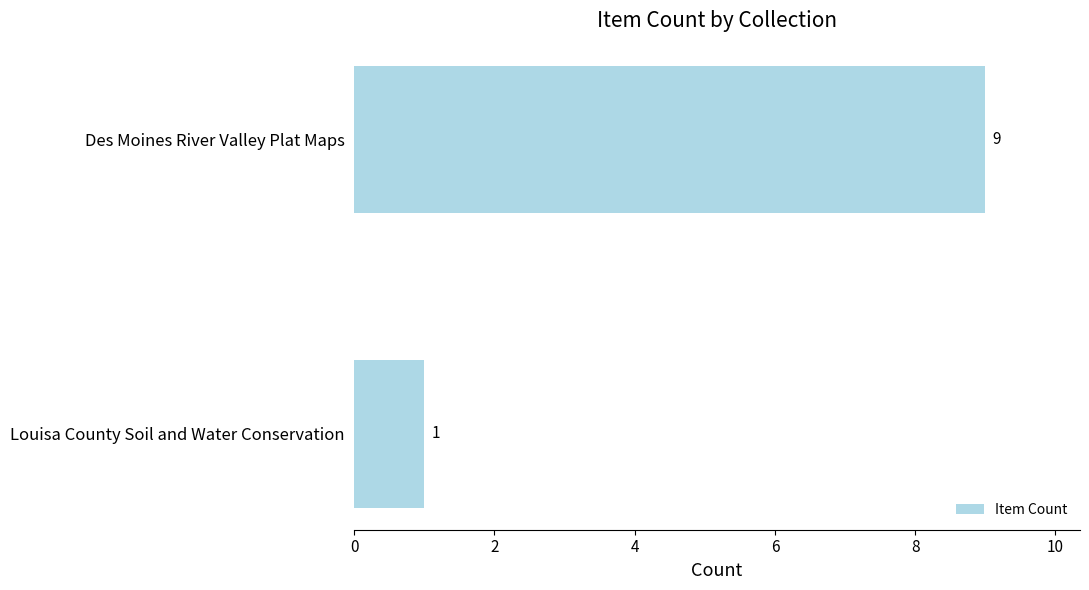

What is the greatest value displayed?

9